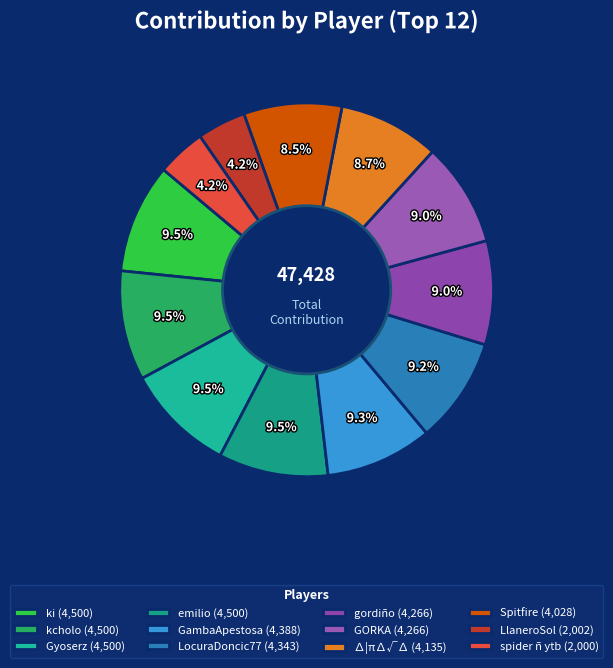

To the nearest percent, what percentage of the pie is LocuraDoncic77?

9%